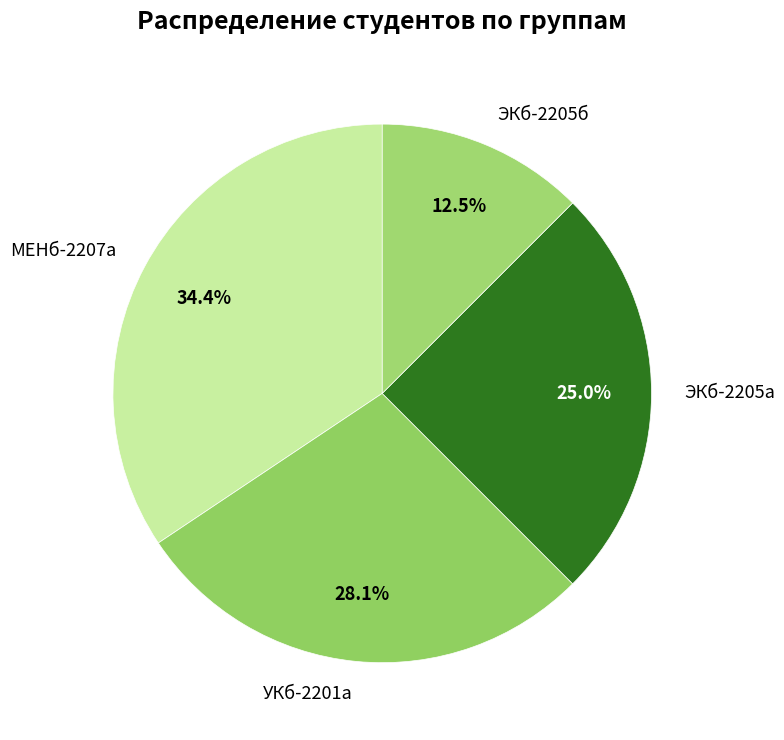

To the nearest percent, what is the average slice percentage?

25%